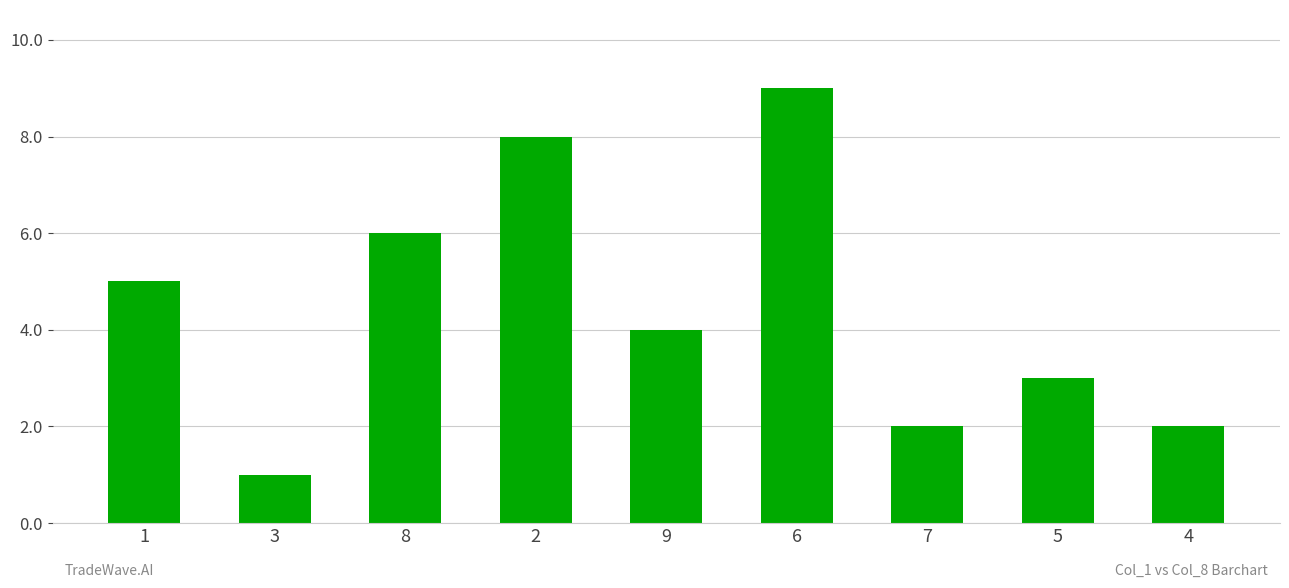

What is the minimum value shown in the chart?

1